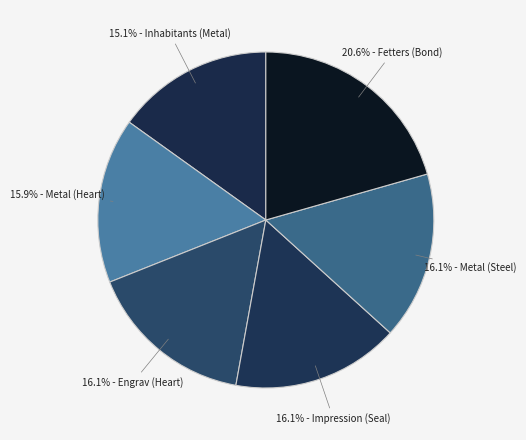

Count the number of slices in the pie.

6